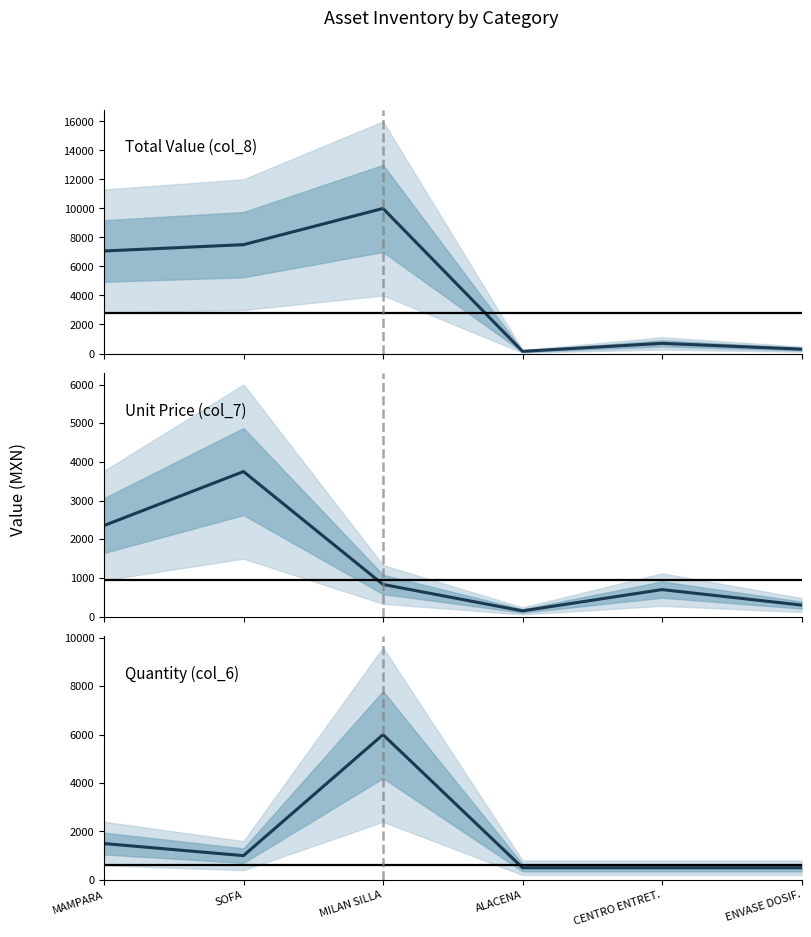

How many lines are shown in the chart?

4